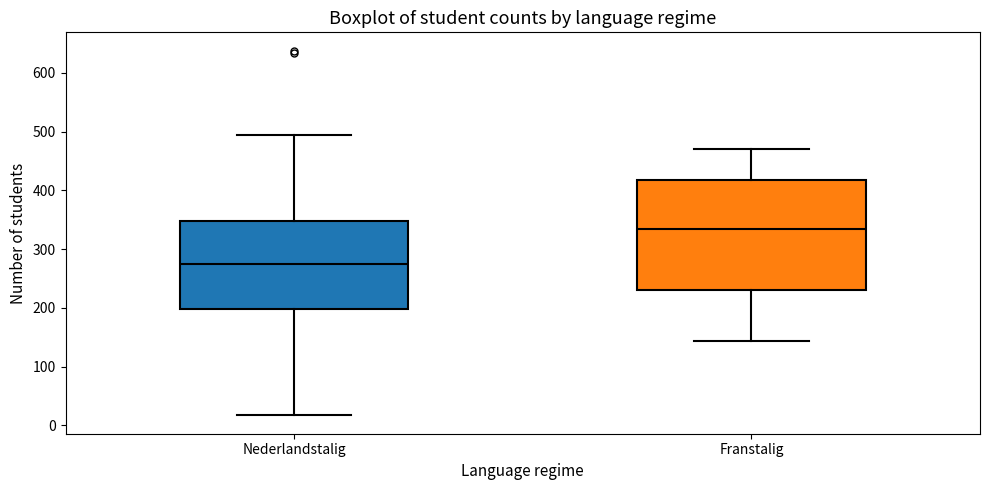

Which box is the tallest, from its lower edge to its upper edge?

Franstalig